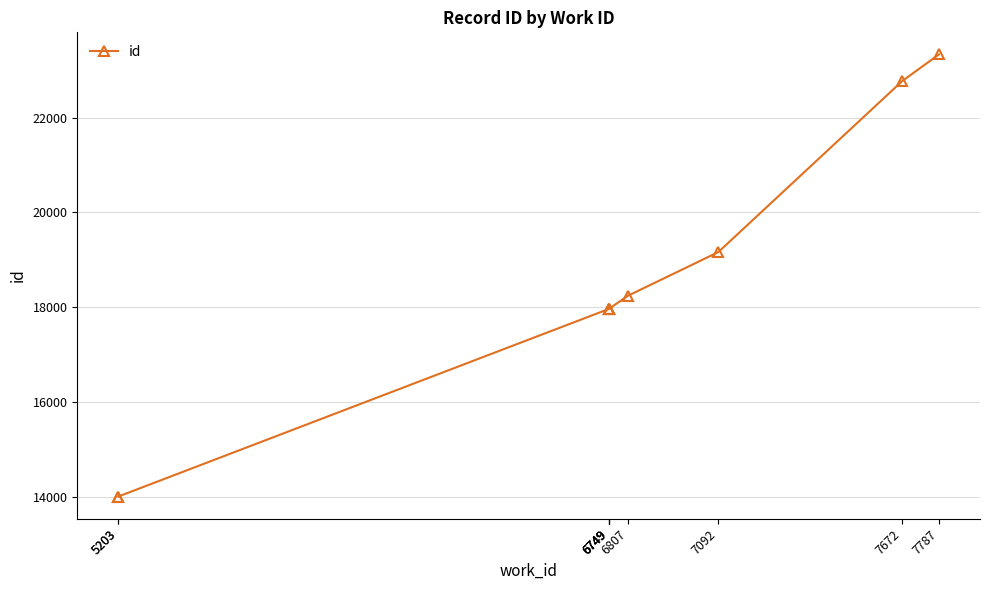

Count the number of data series in this chart.

1